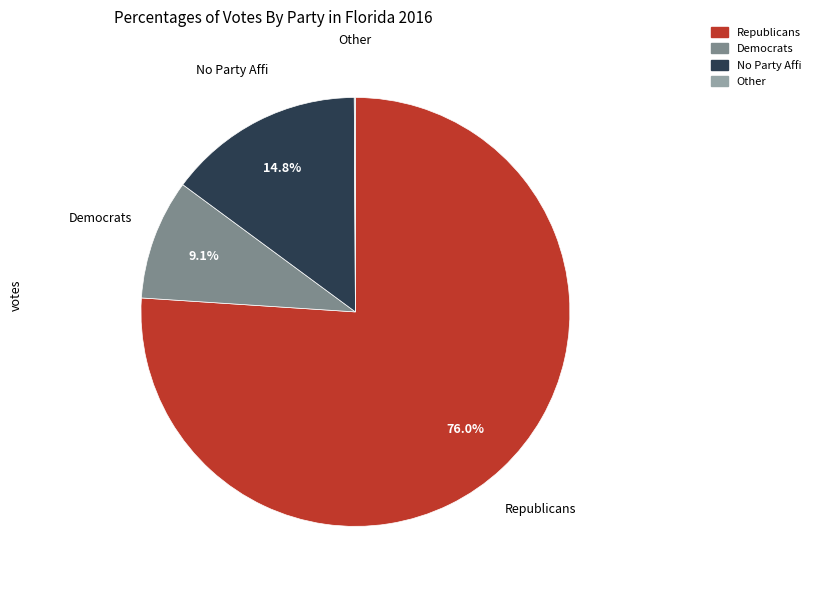

Count the number of slices in the pie.

4